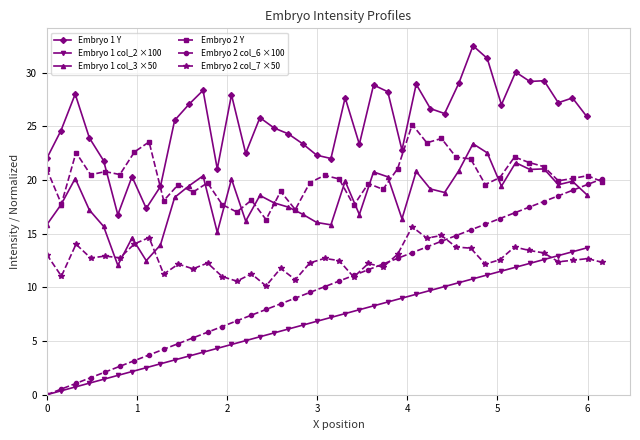

Count the number of categories in the chart.

39